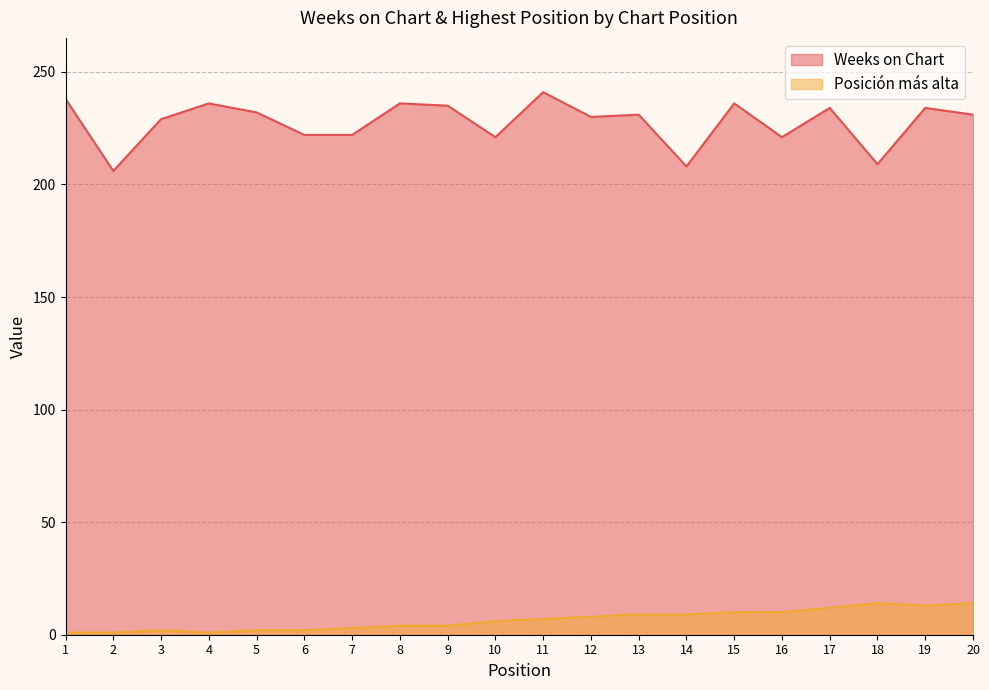

True or false: Posición más alta has a value of 9 at 14.

True